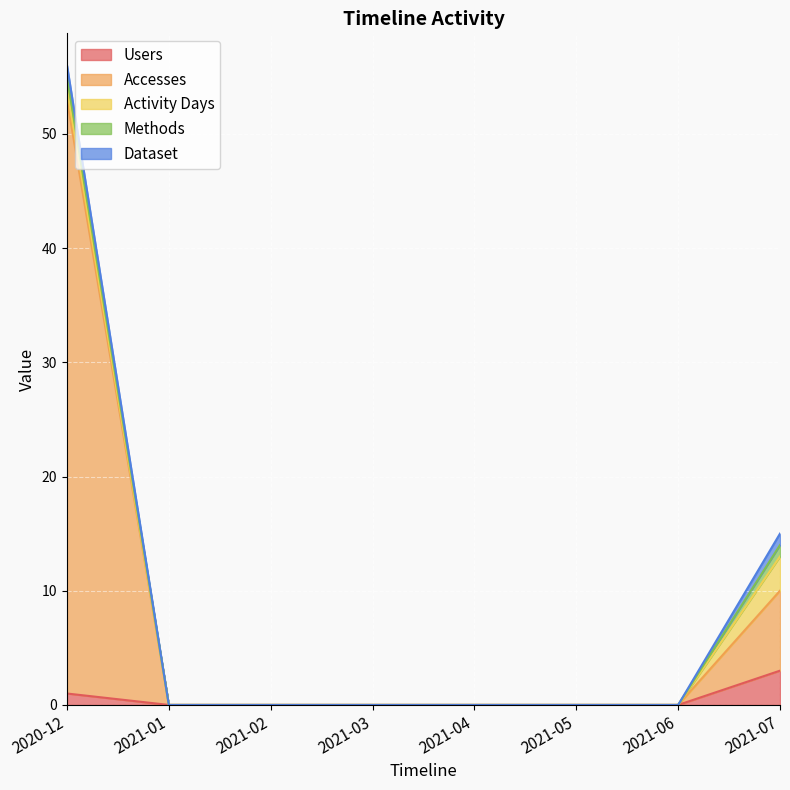

What is the value of the Dataset point at the 1st from the left?

1